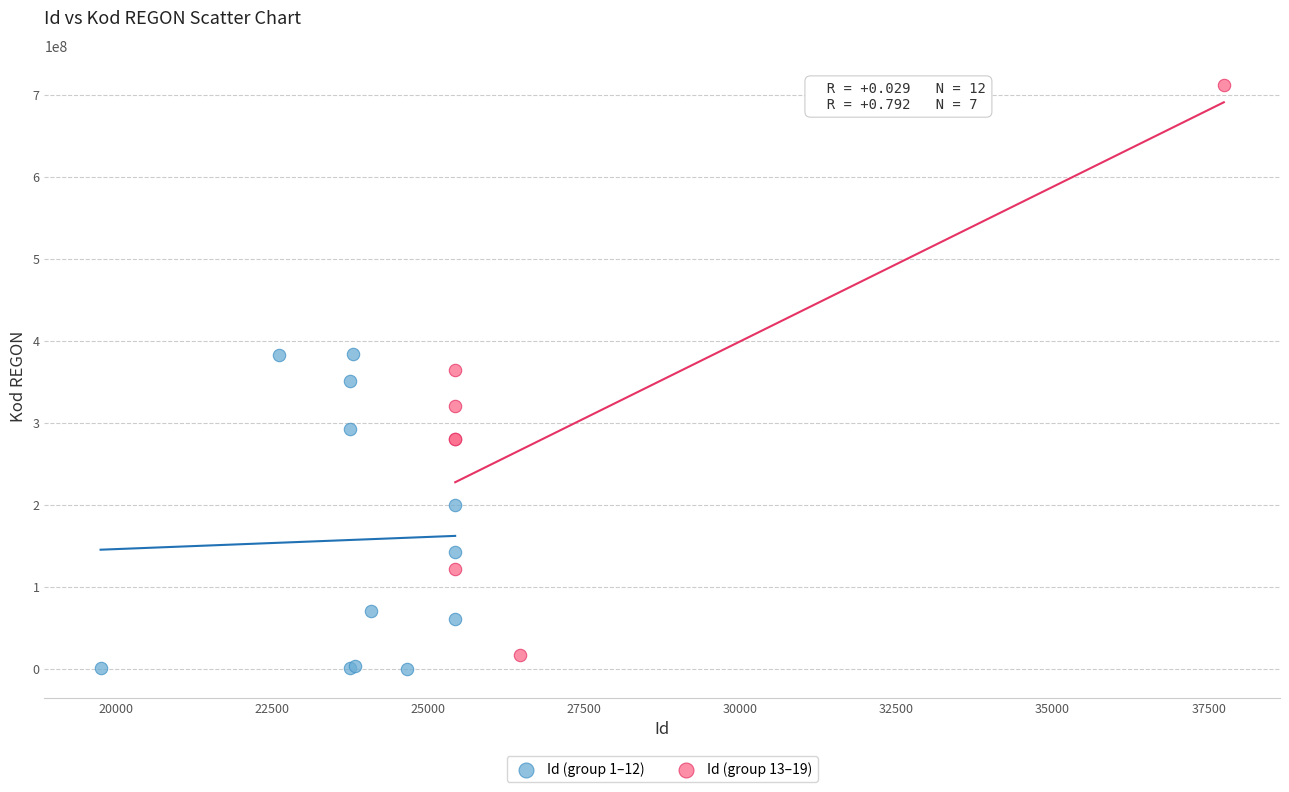

What are all the series names shown in the legend?

Id (group 1–12), Id (group 13–19)